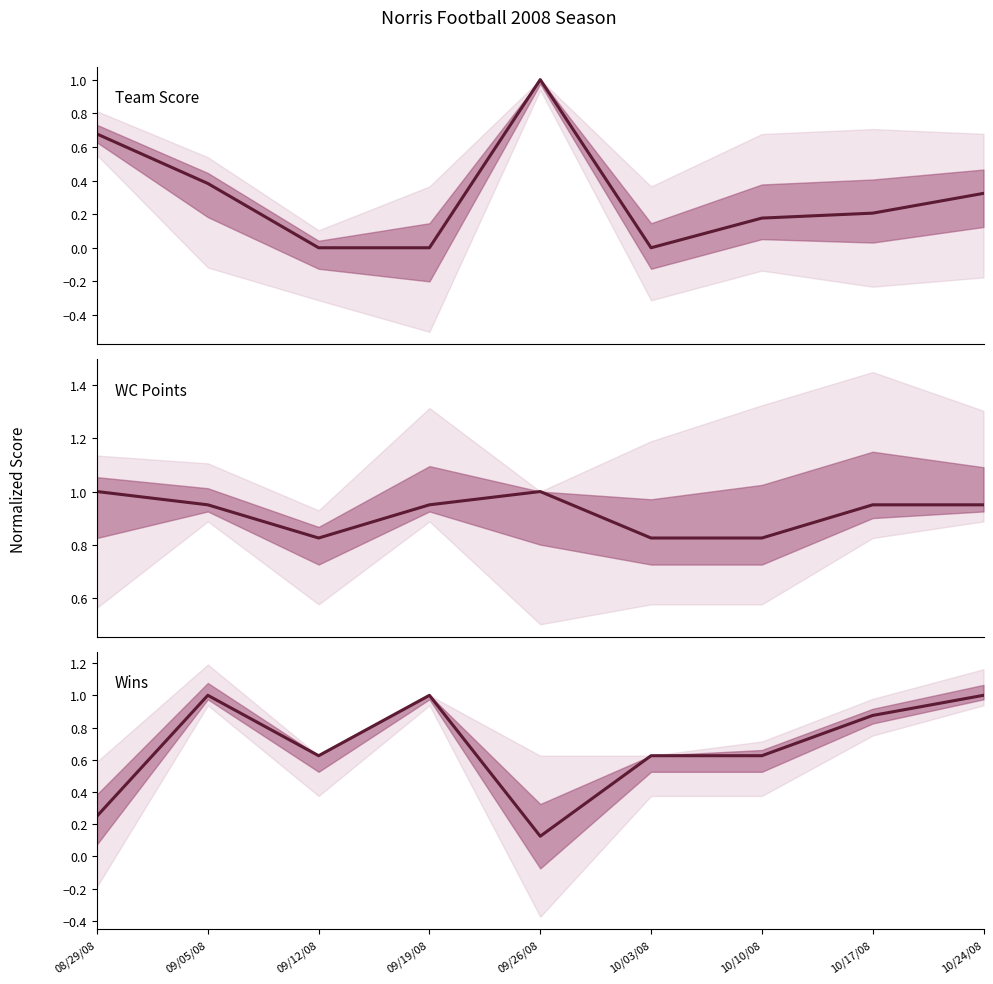

How many times do Wins and Team Score cross each other?

3